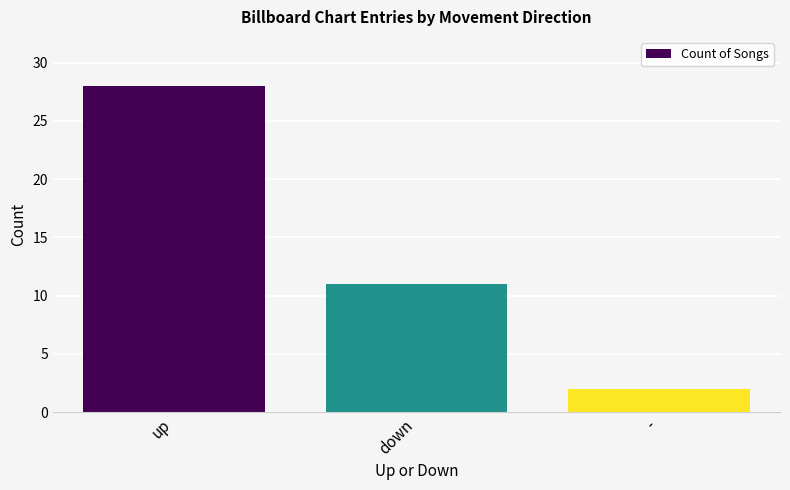

At which label does the data first exceed 11?

up